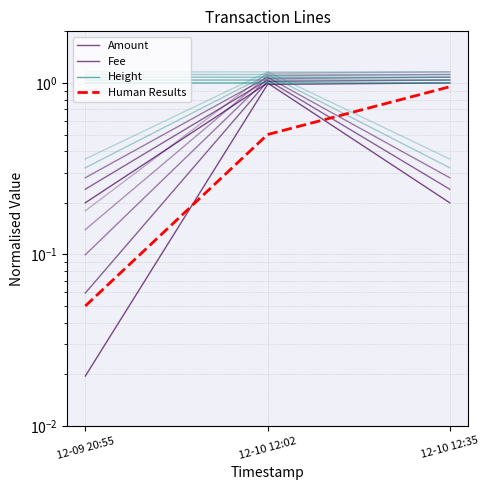

The Height series shows 1.7 at 12-09 20:55. True or false?

False